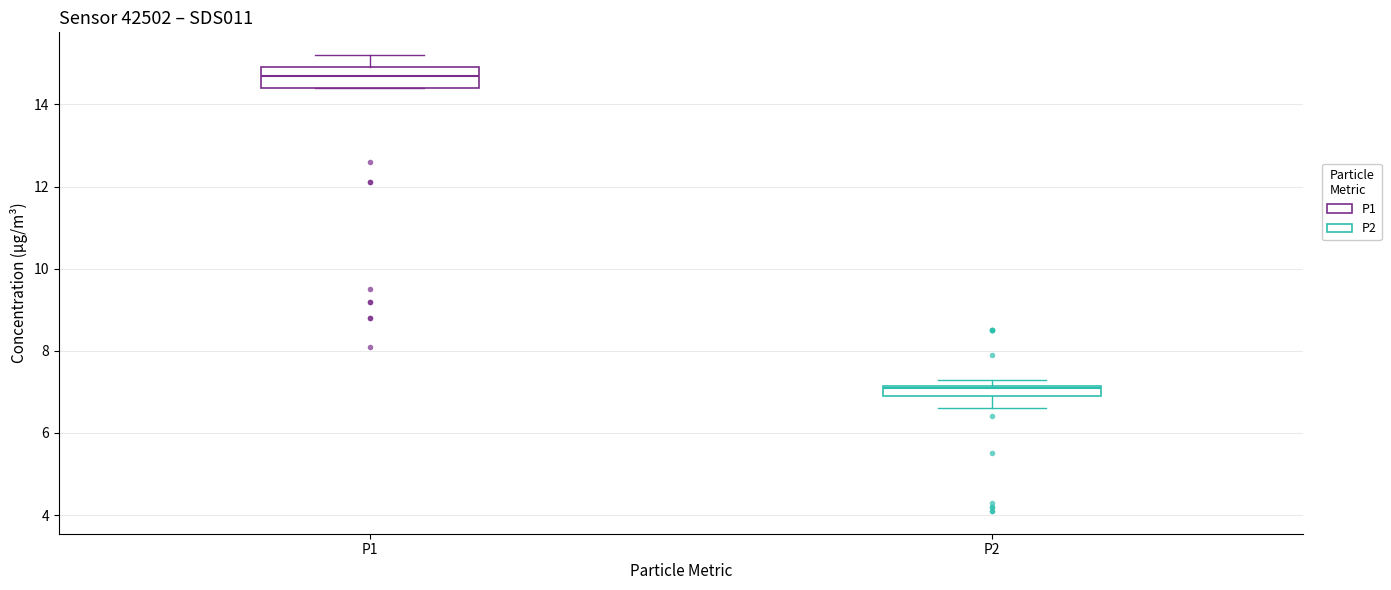

Comparing the boxes themselves (not the whiskers), which one is the tallest?

P1